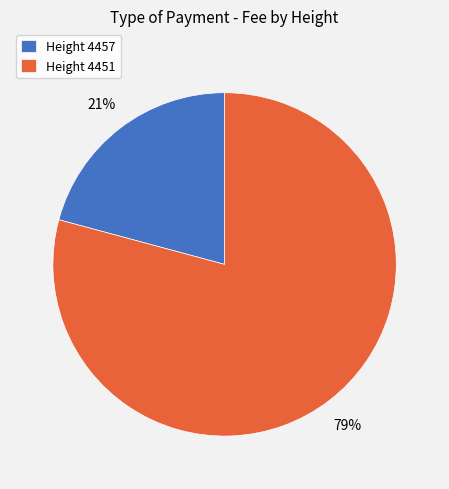

What is the ratio of the value at Height 4451 to the value at Height 4457?

3.8